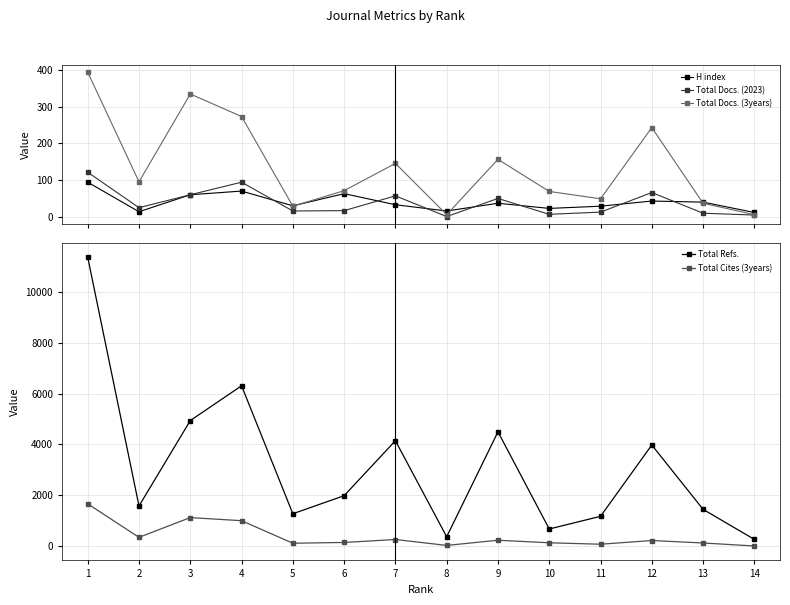

At which label does Total Cites (3years) first exceed 217?

1